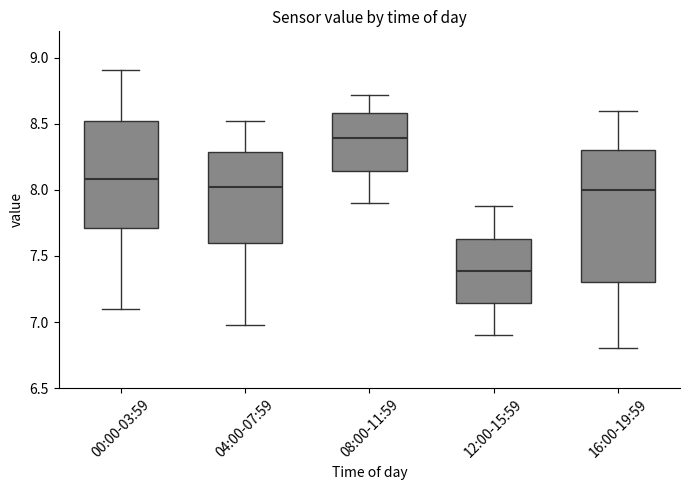

Comparing the boxes themselves (not the whiskers), which one is the tallest?

16:00-19:59